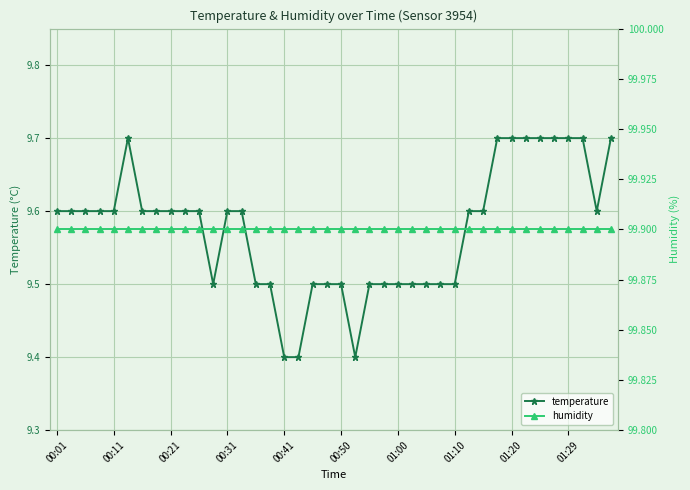

What is the minimum value for temperature?

9.4